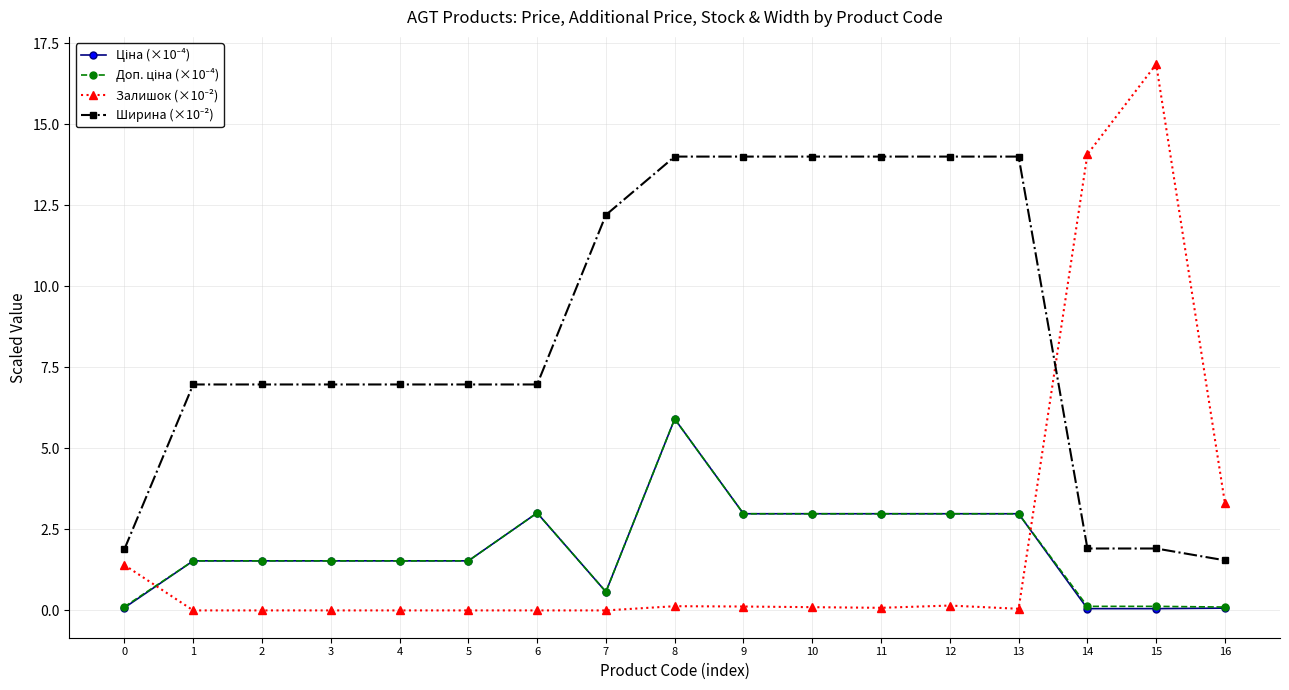

Which category has the highest value across all series?

15